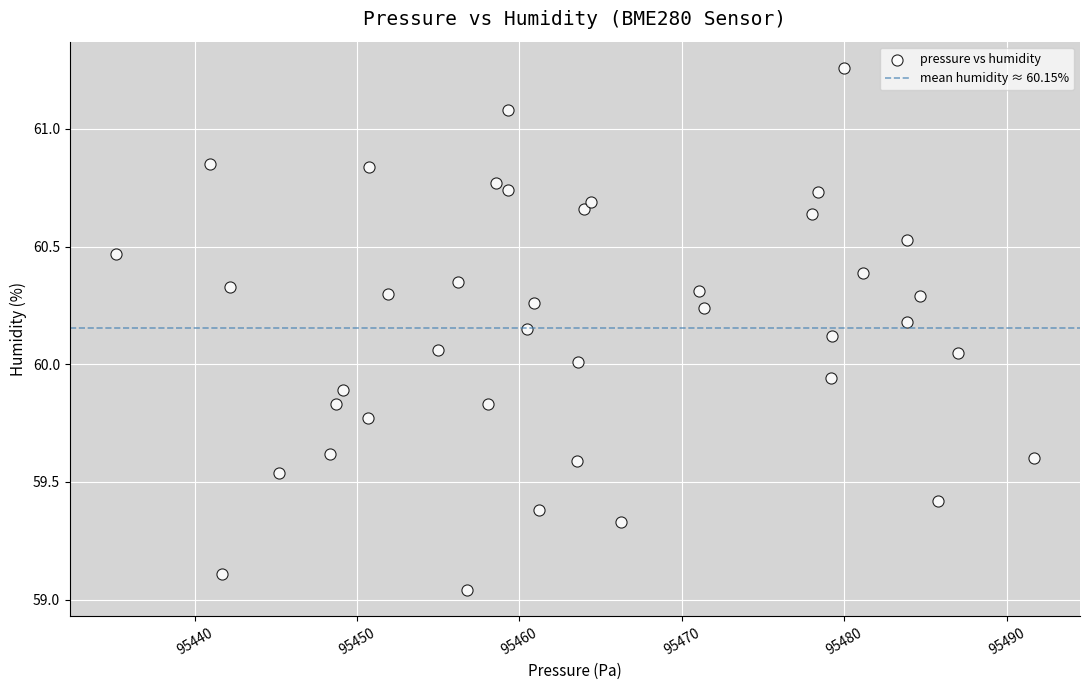

What is the range of Y values (max minus min)?

2.2